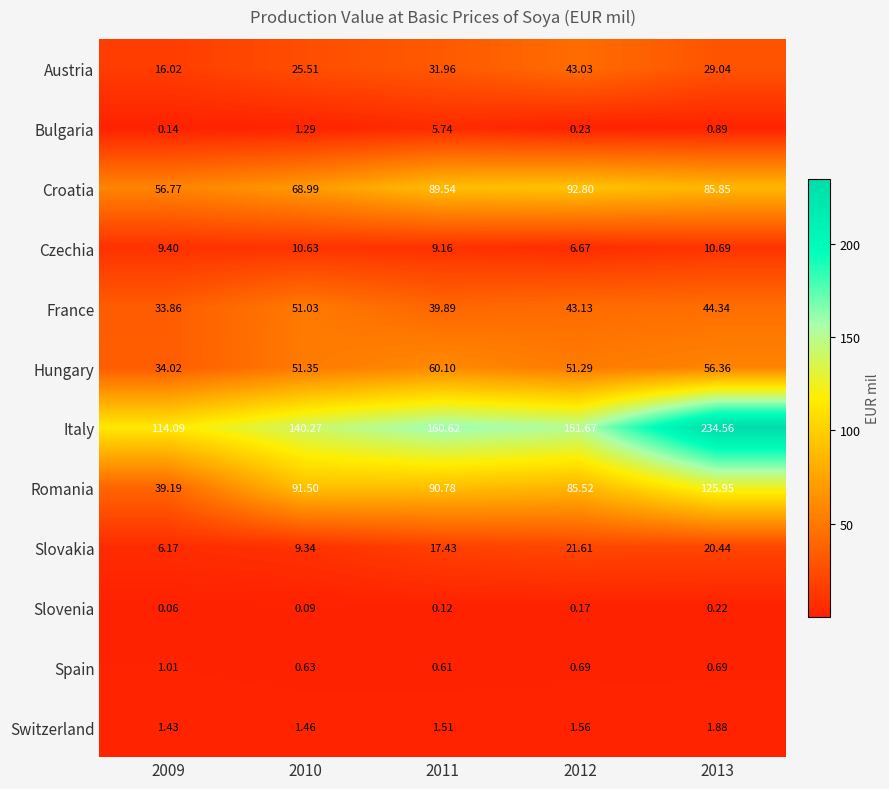

Which series changed the most between 2009 and 2013?

Italy